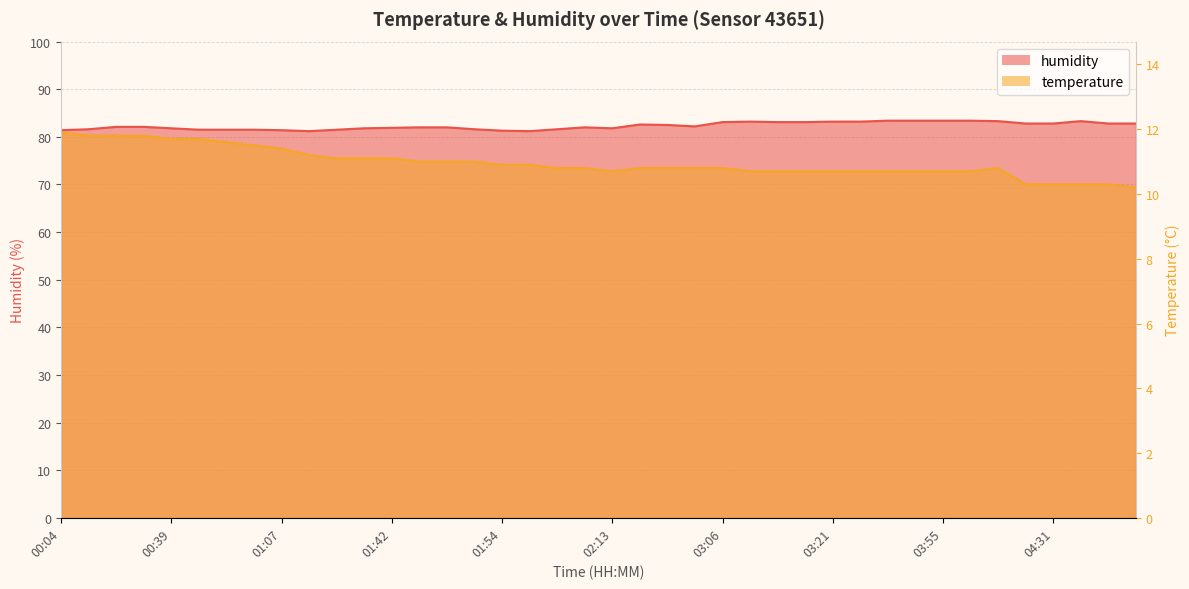

Where does the temperature series first go above 73?

00:04